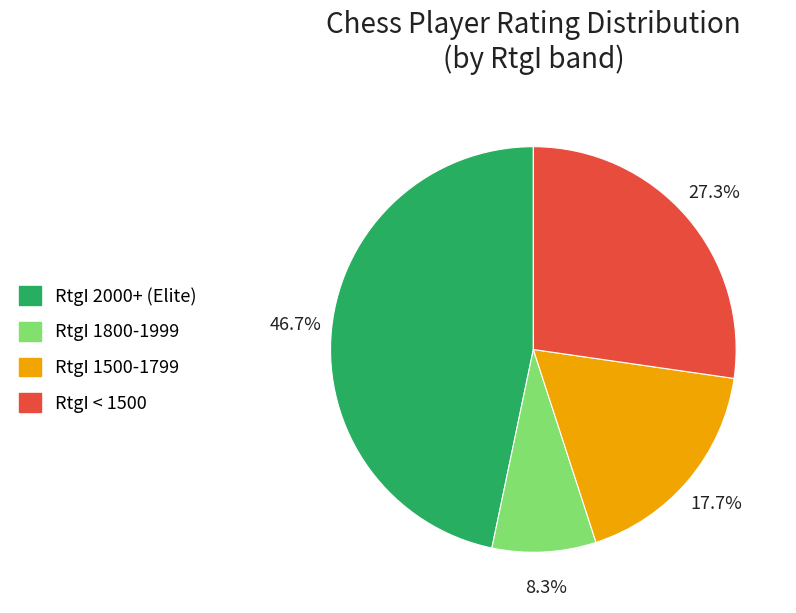

How many slices are in this pie chart?

4